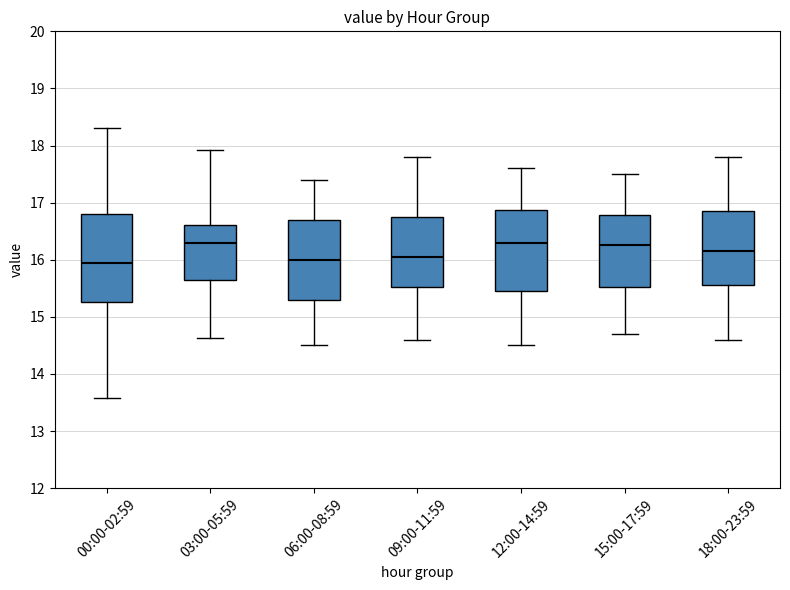

Comparing the boxes themselves (not the whiskers), which one is the tallest?

00:00-02:59